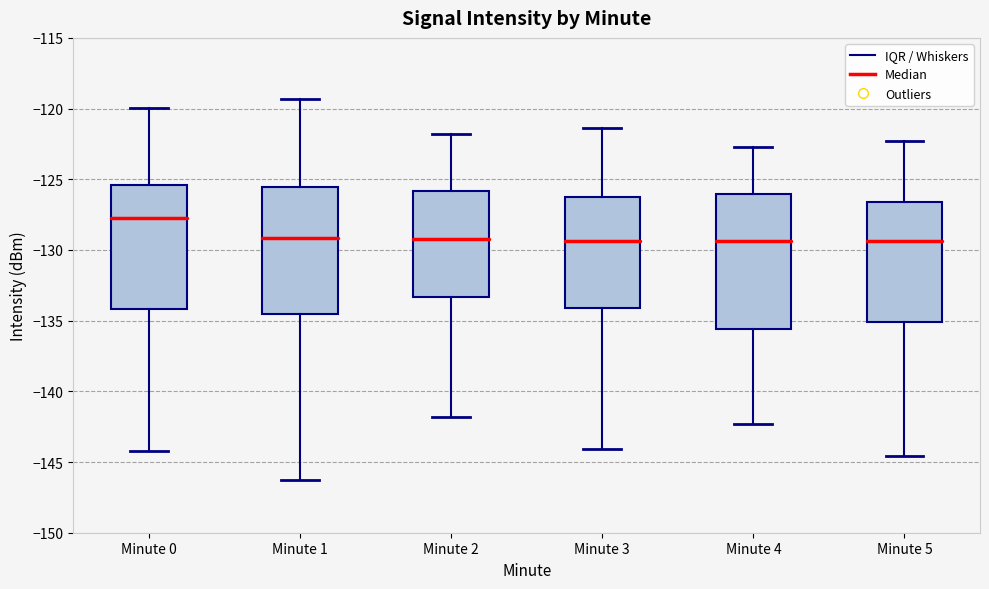

Reading left to right, read every box against the y-axis: the position of its median line, the range the box covers, and the ends of its whiskers. The values are not printed on the chart, so give them approximately, as read against the axis.

Minute 0: median -128.0, box -134.0 to -125.5, whiskers -144.0 to -120.0
Minute 1: median -129.0, box -134.5 to -125.5, whiskers -146.5 to -119.5
Minute 2: median -129.0, box -133.5 to -126.0, whiskers -142.0 to -122.0
Minute 3: median -129.5, box -134.0 to -126.0, whiskers -144.0 to -121.5
Minute 4: median -129.5, box -135.5 to -126.0, whiskers -142.5 to -122.5
Minute 5: median -129.5, box -135.0 to -126.5, whiskers -144.5 to -122.5